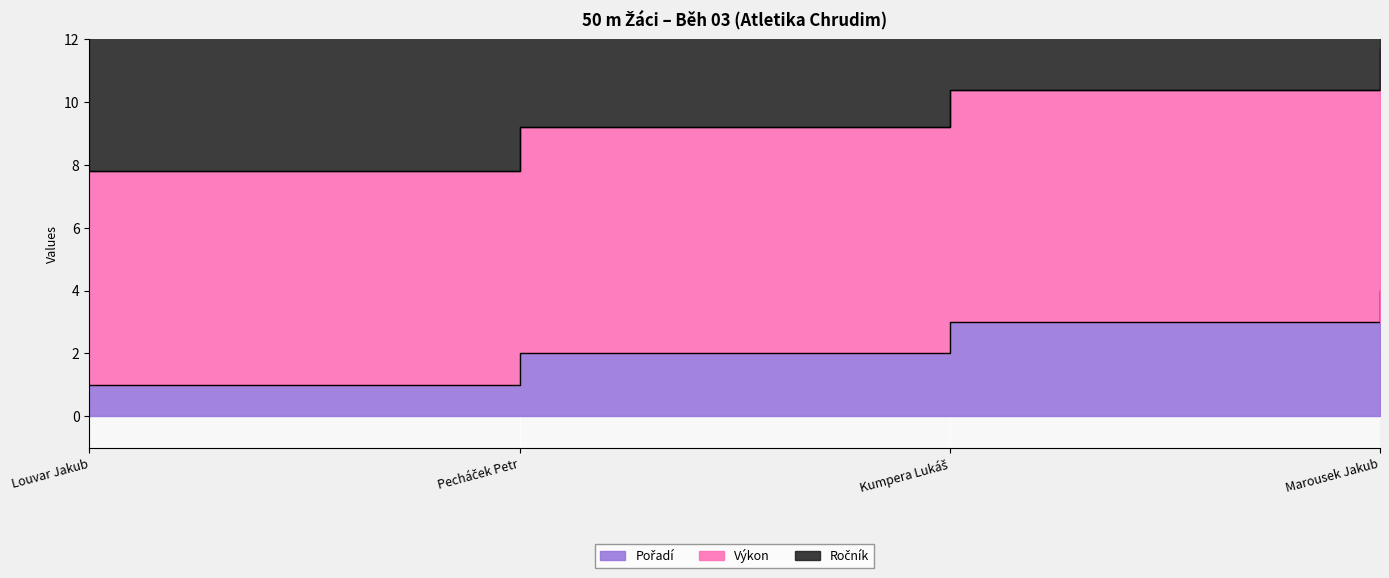

True or false: Pořadí has a value of 1.3 at Louvar Jakub.

False